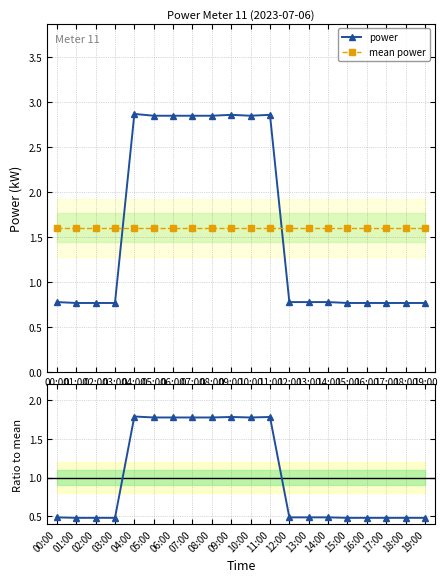

Between 11:00 and 19:00, which series saw the biggest shift?

power